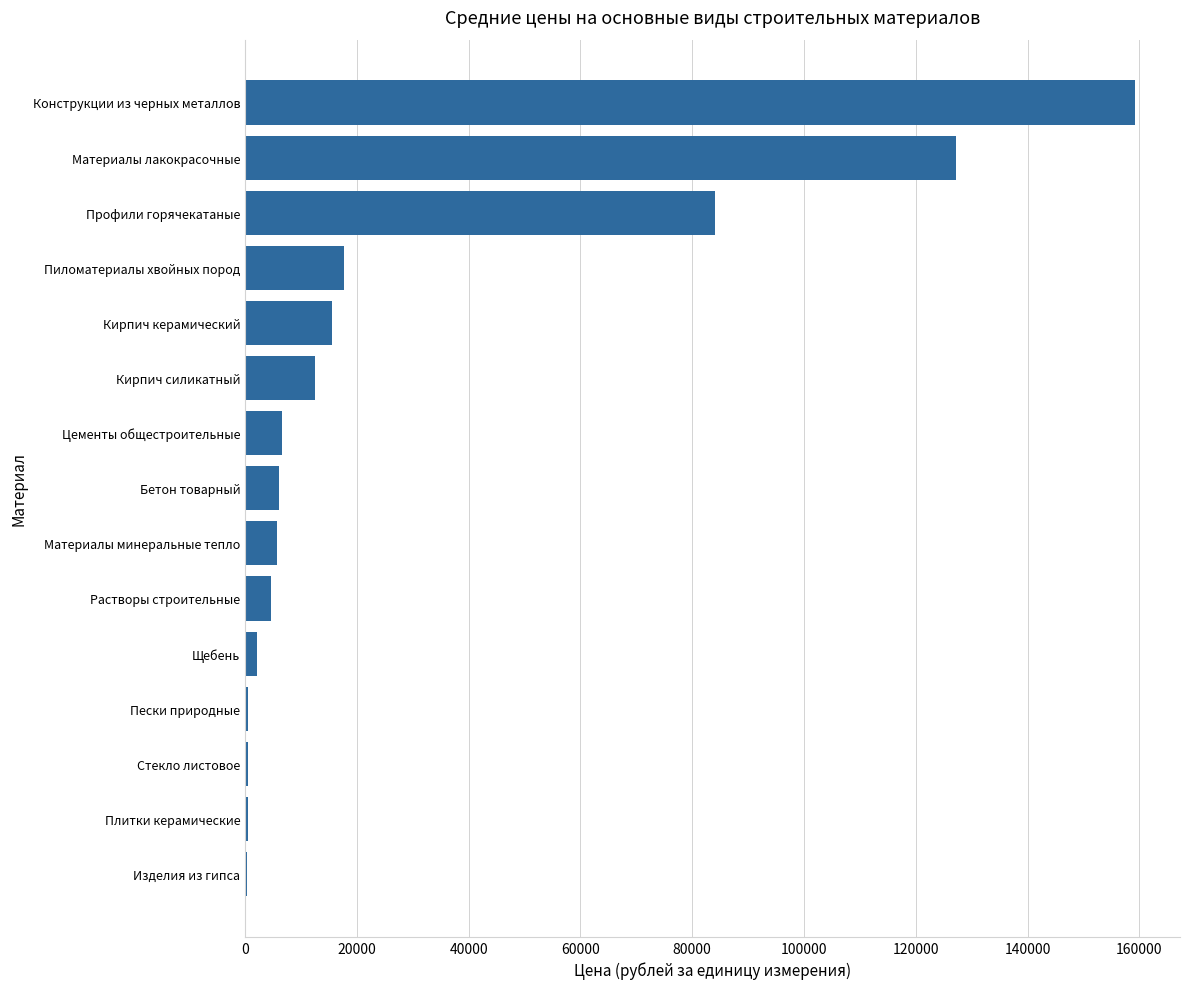

Which has a higher value, Профили горячекатаные or Цементы общестроительные?

Профили горячекатаные